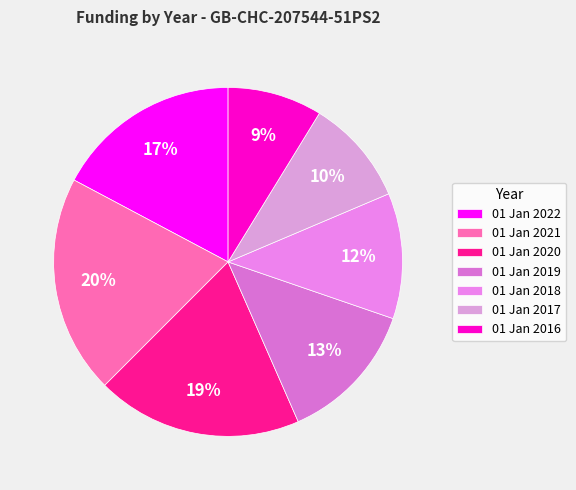

Is there a majority slice in this chart?

No